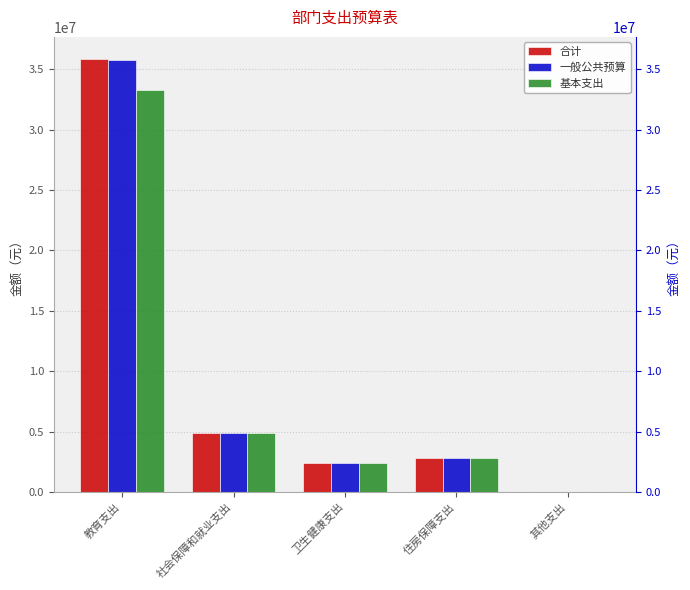

Read the 合计 value at 其他支出.

17500.0